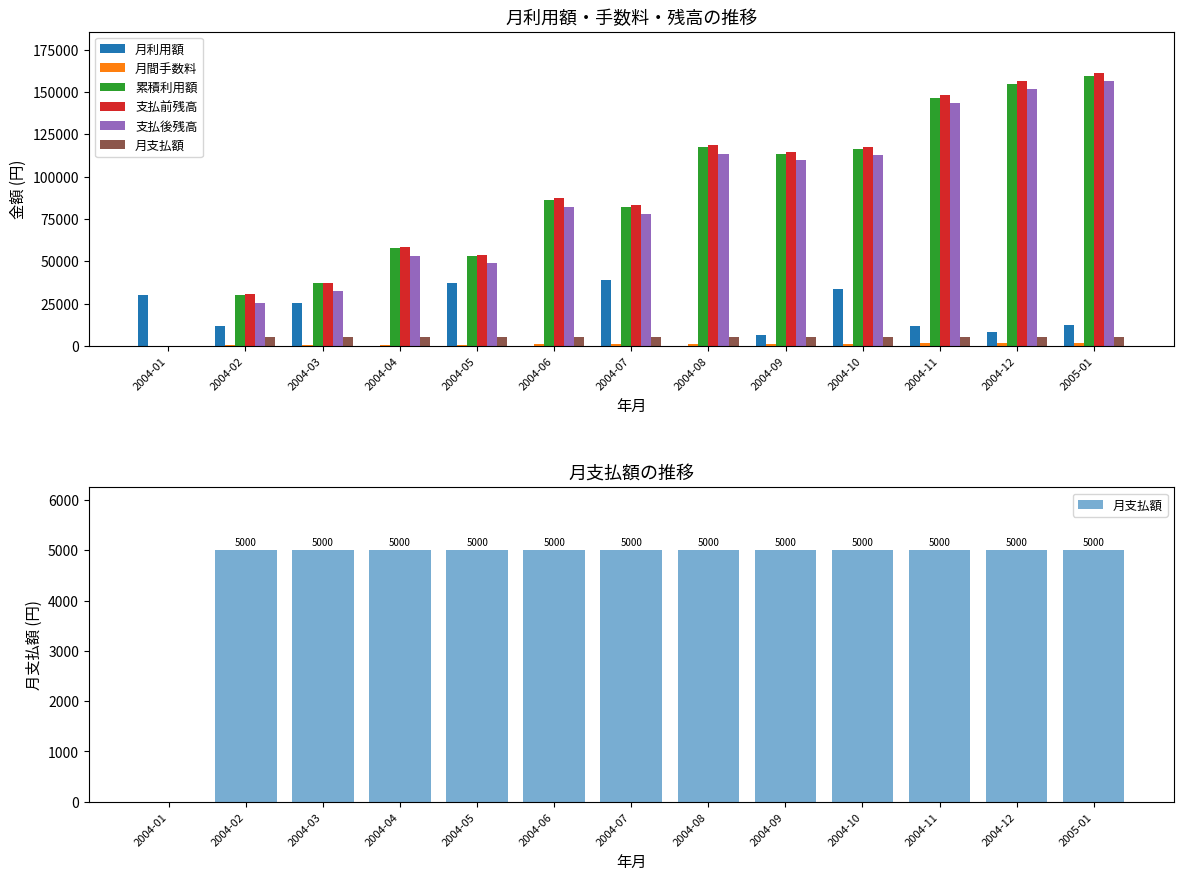

What are all the series names shown in the legend?

月利用額, 月間手数料, 累積利用額, 支払前残高, 支払後残高, 月支払額